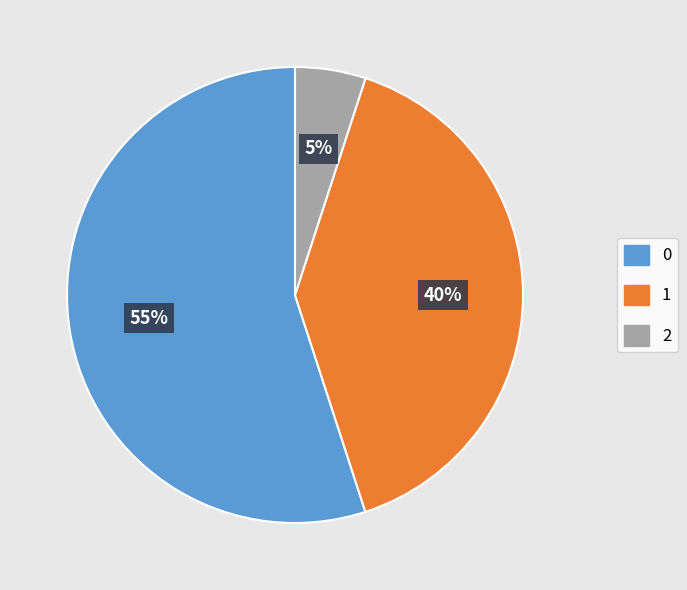

Is there any slice that represents more than half of the pie?

Yes